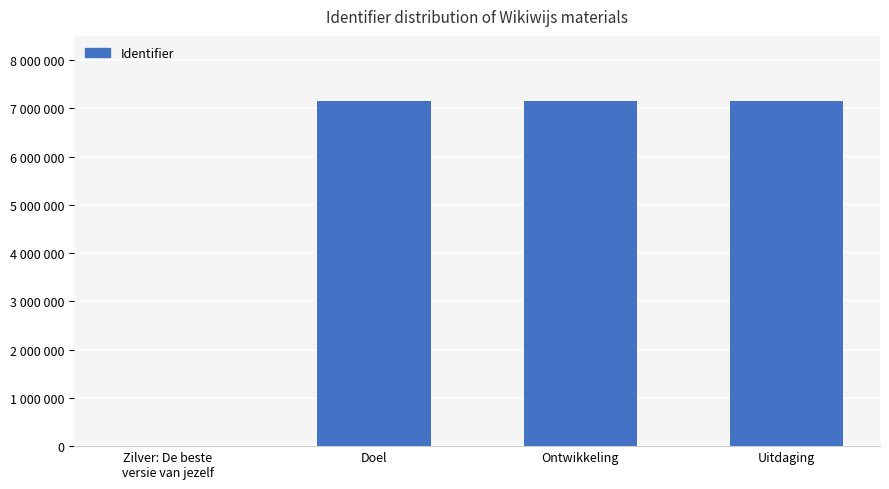

True or false: the data shows -2555271 at Zilver: De beste
versie van jezelf.

False